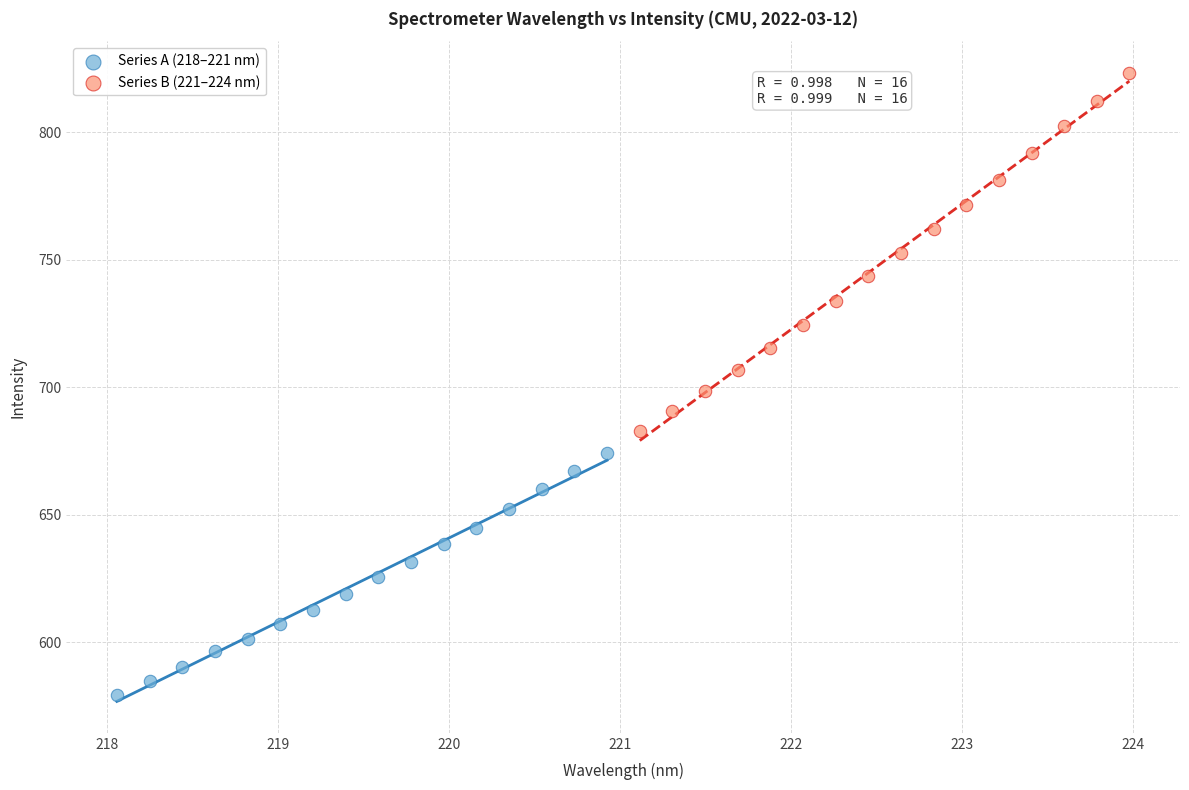

What are all the series names shown in the legend?

Series A (218–221 nm), Series B (221–224 nm)